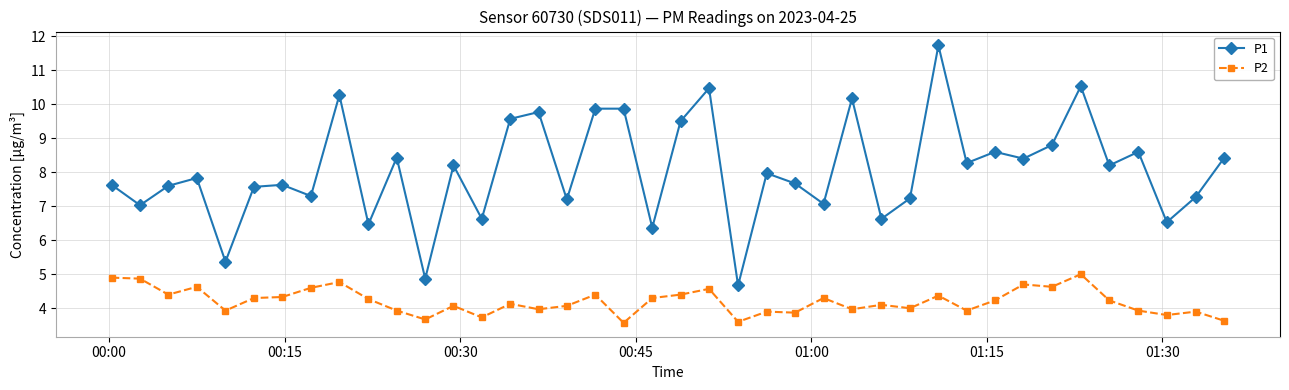

What is the difference between the maximum and second lowest values in the P2 series?

1.4